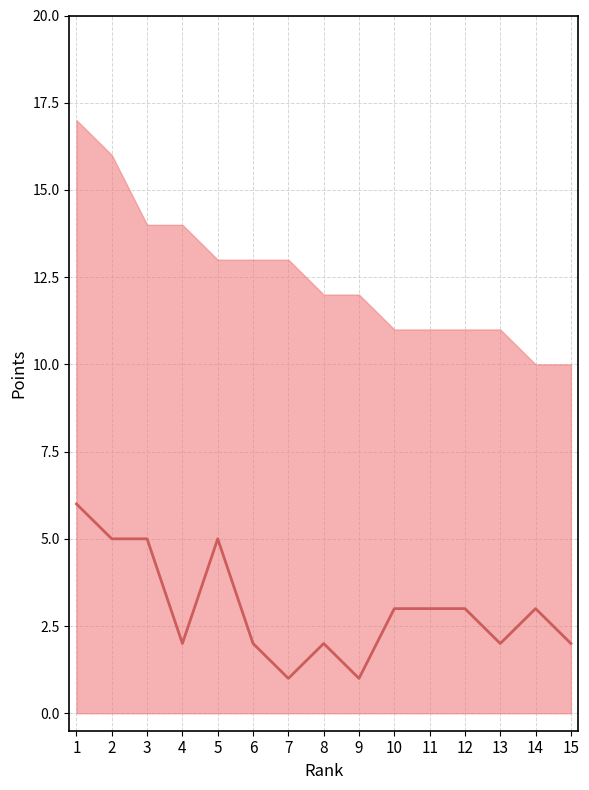

The value at 11 is 5. True or false?

False